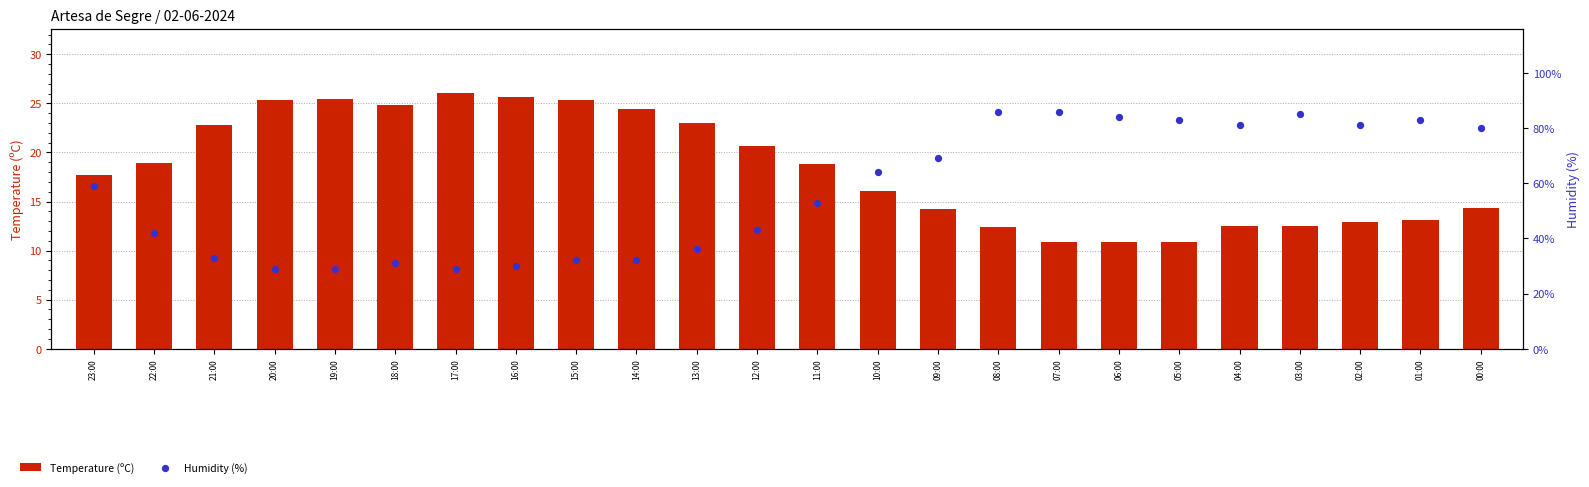

At how many categories does at least one series exceed 52?

13